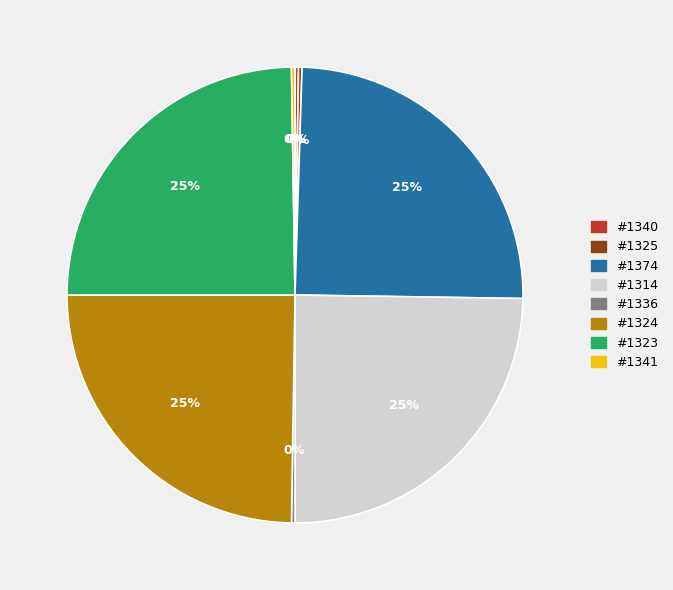

What is the ratio of the value at #1324 to the value at #1323?

1.0